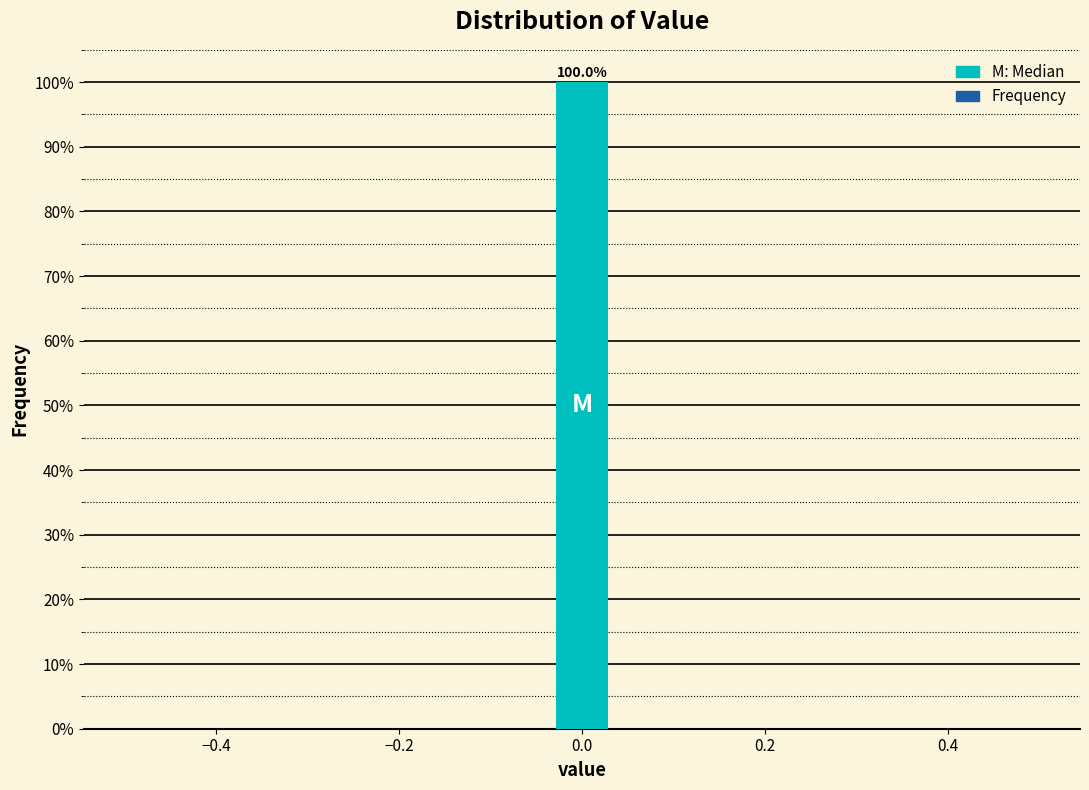

Read against the x-axis, roughly where is the centre of the tallest bar?

0.00